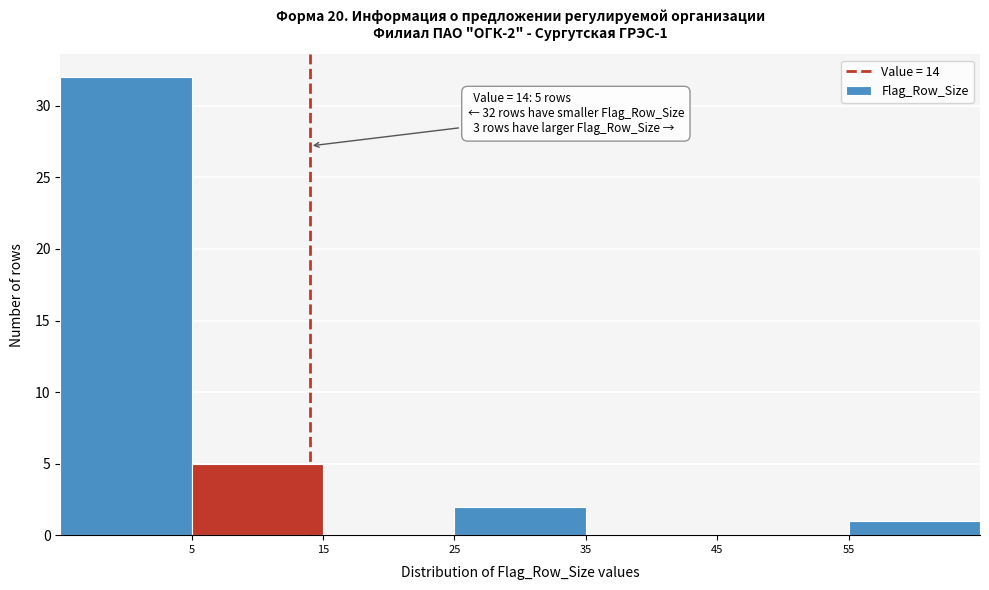

Over which range of the x-axis is the bar tallest?

-5 to 5